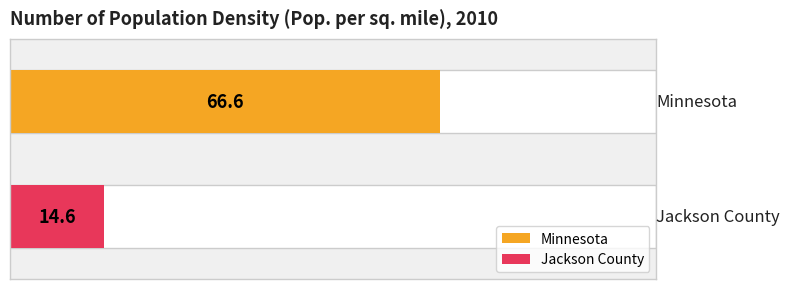

What is the smallest value displayed?

14.6